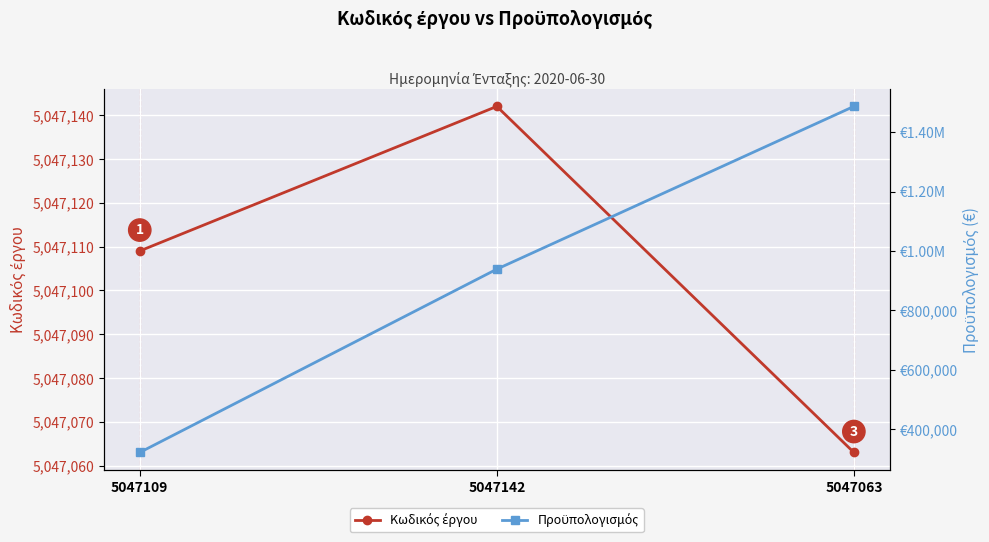

Which series has the largest range (max minus min)?

Προϋπολογισμός